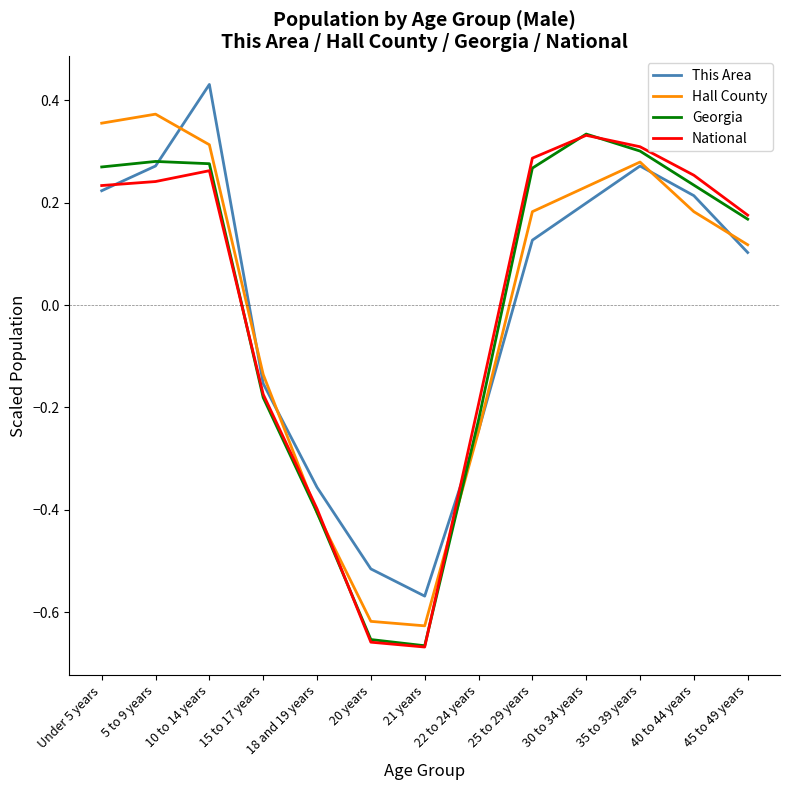

Which category has the highest value in the This Area series?

10 to 14 years